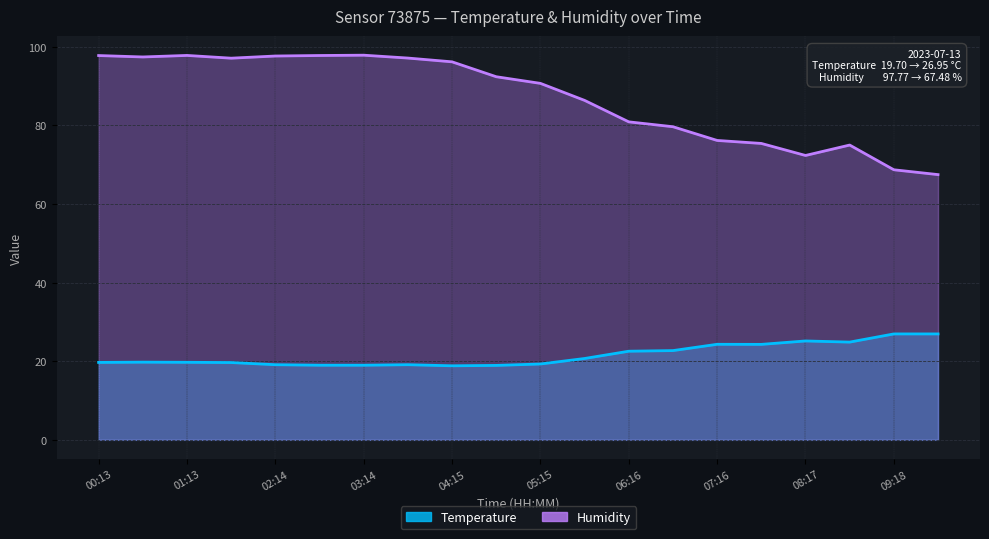

The Temperature series shows 19.1 at 03:44. True or false?

True